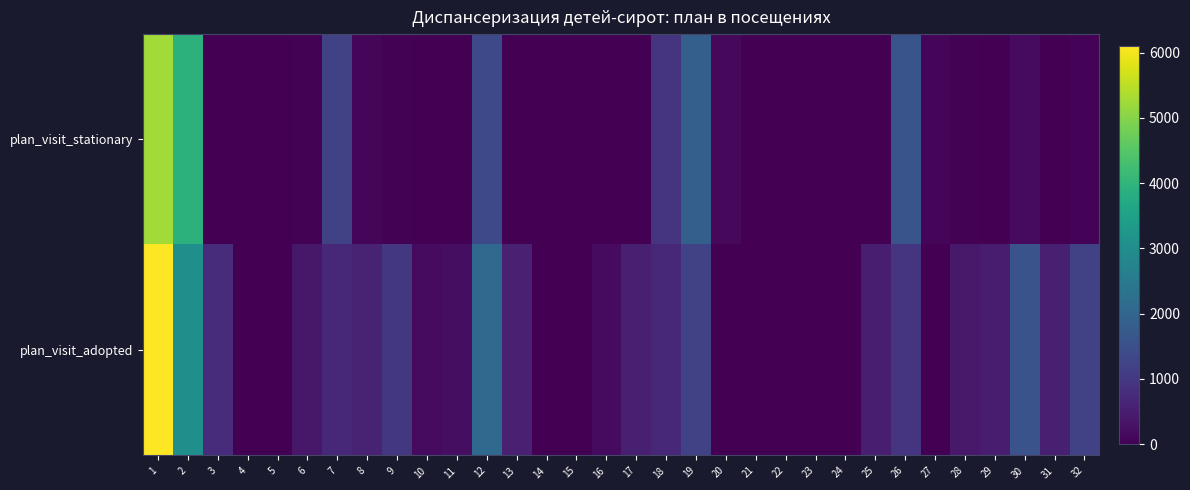

What is the total value across all series at 31?

542